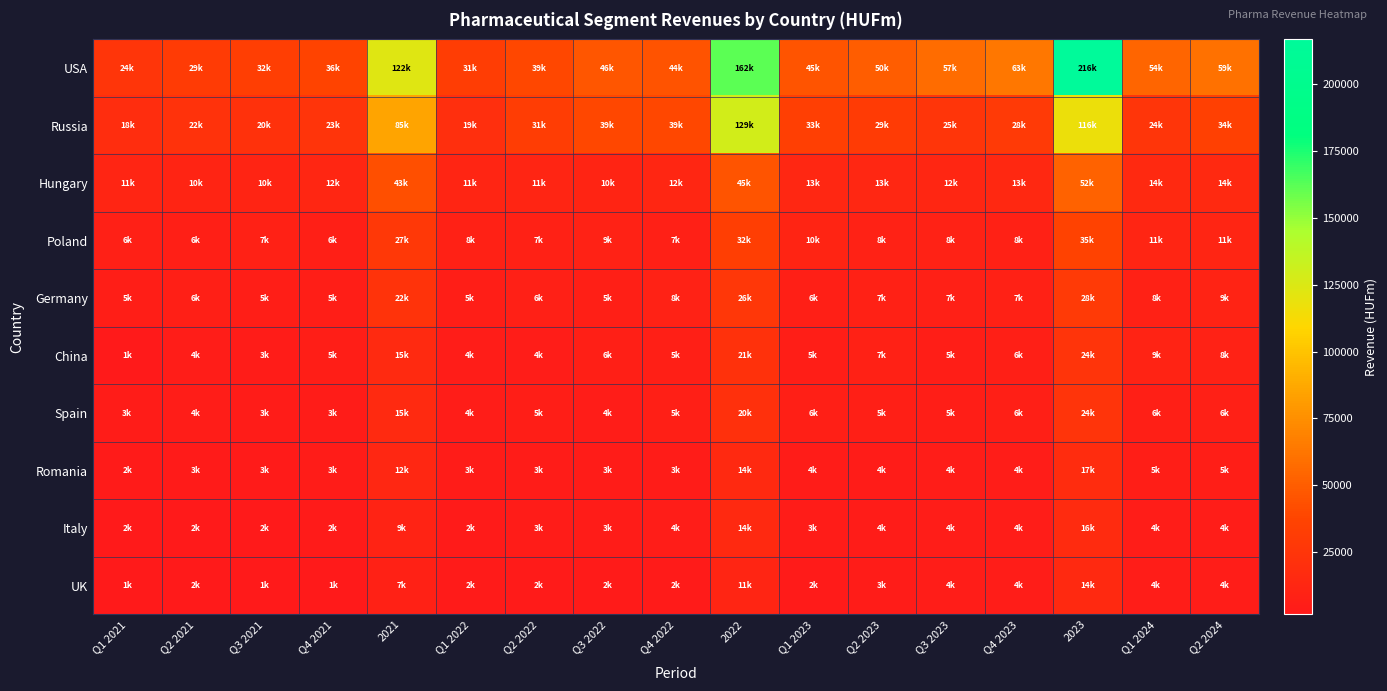

What is the total value across all series at Q4 2023?

147554